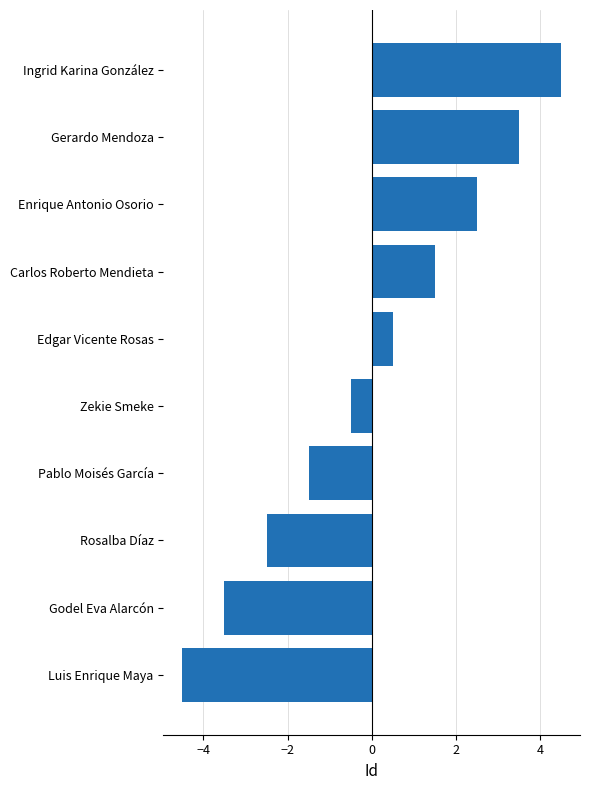

What is the maximum value shown in the chart?

4.5